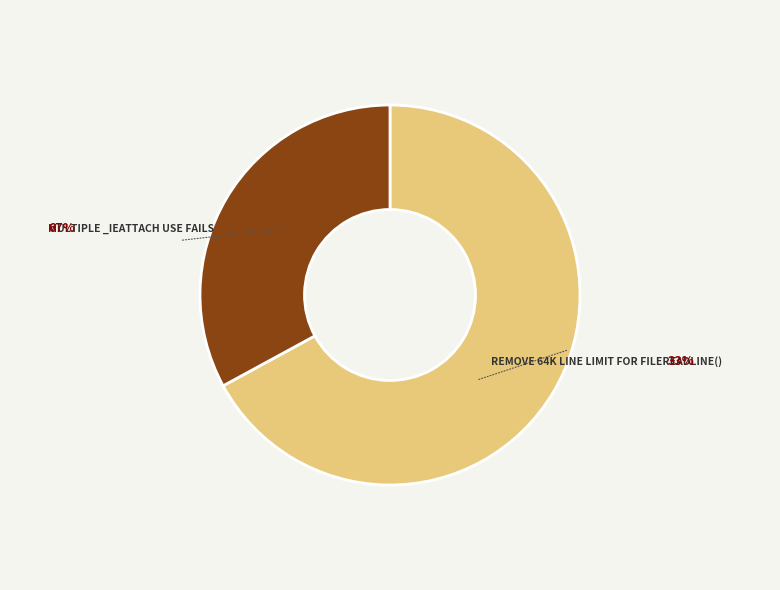

Count the number of slices in the pie.

2